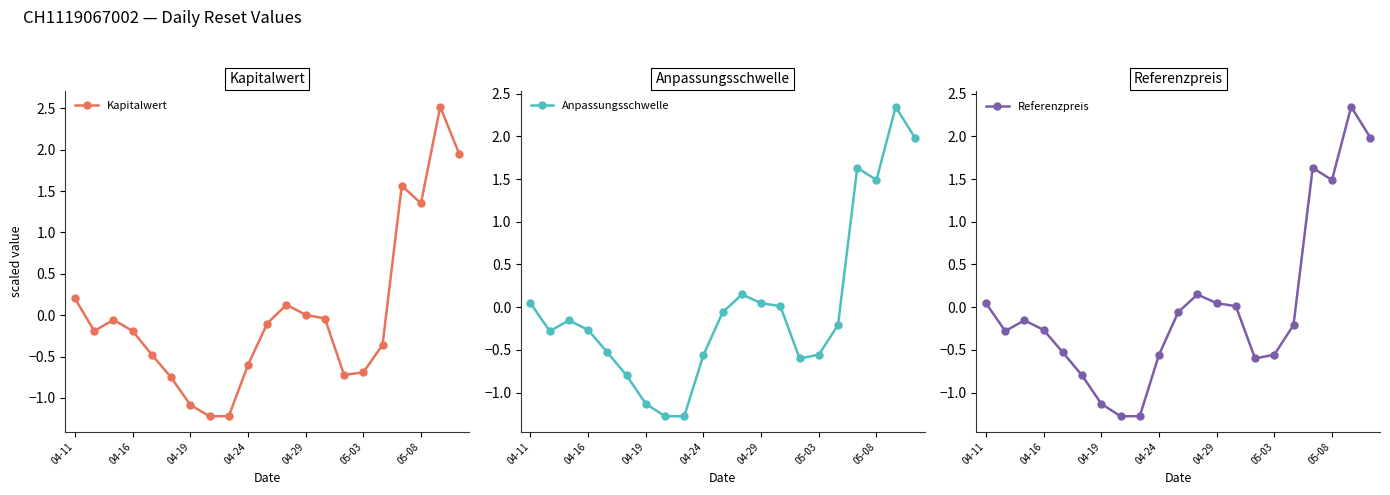

How many negative values does the Referenzpreis series have?

13